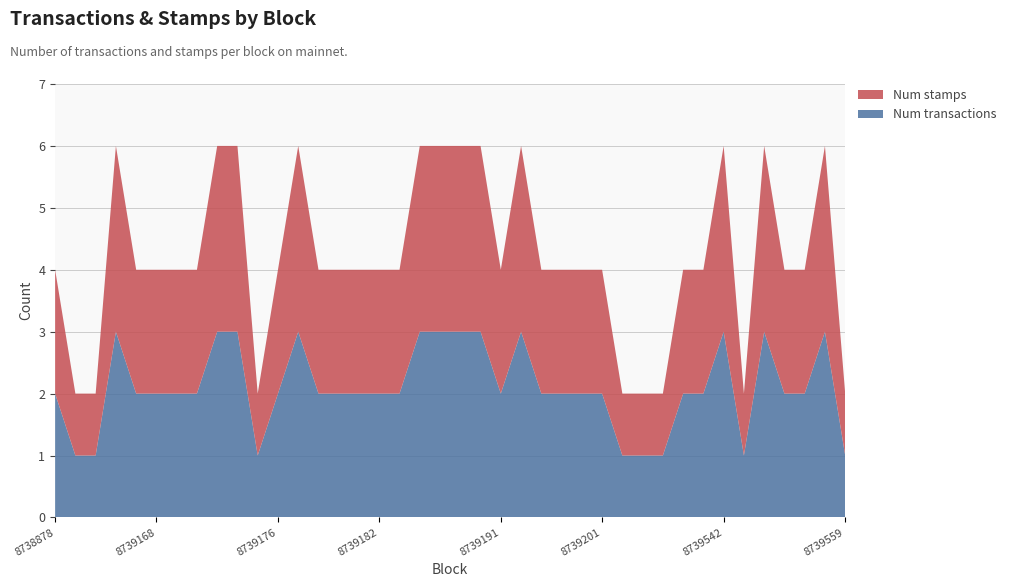

Reading right to left, extract all data points from this chart.

Num transactions: 1	3	2	2	3	1	3	2	2	1	1	1	2	2	2	2	3	2	3	3	3	3	2	2	2	2	2	3	2	1	3	3	2	2	2	2	3	1	1	2
Num stamps: 1	3	2	2	3	1	3	2	2	1	1	1	2	2	2	2	3	2	3	3	3	3	2	2	2	2	2	3	2	1	3	3	2	2	2	2	3	1	1	2